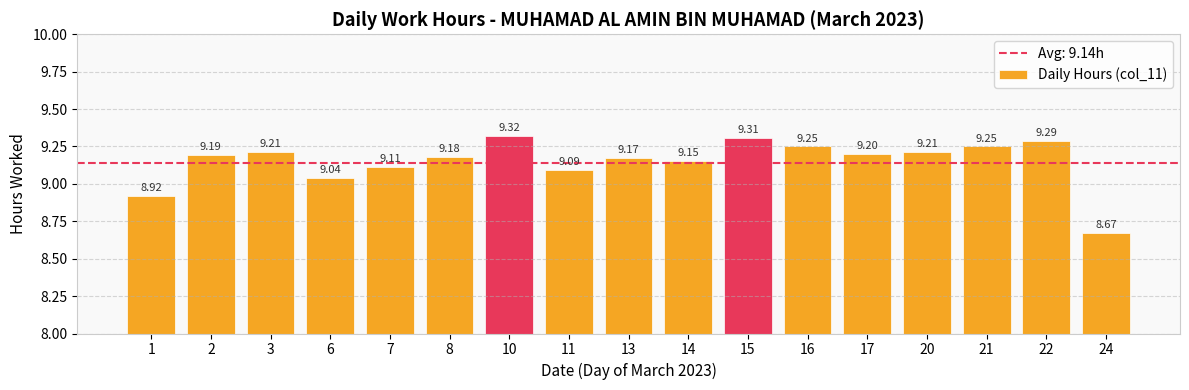

Between 16 and 14, which is larger?

16